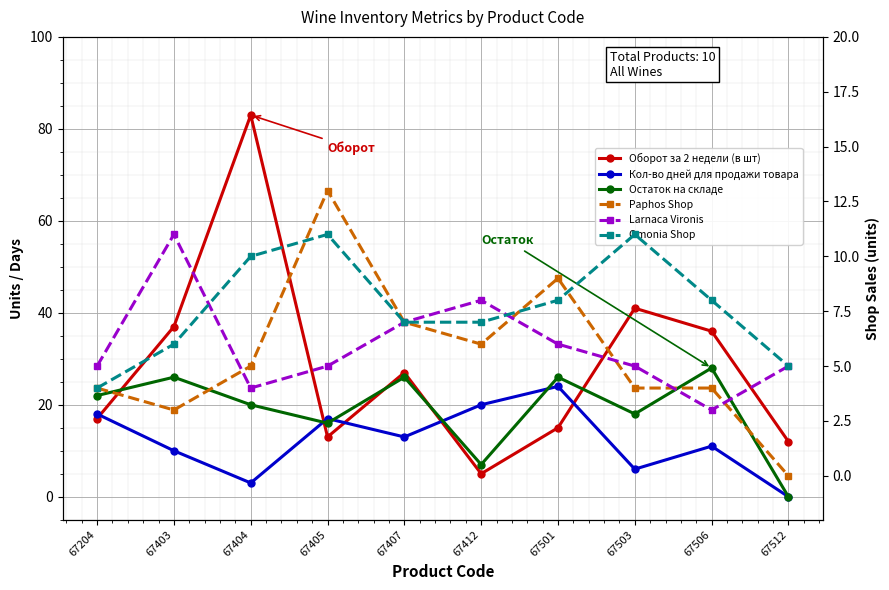

What value does the Omonia Shop series have at 67405?

11